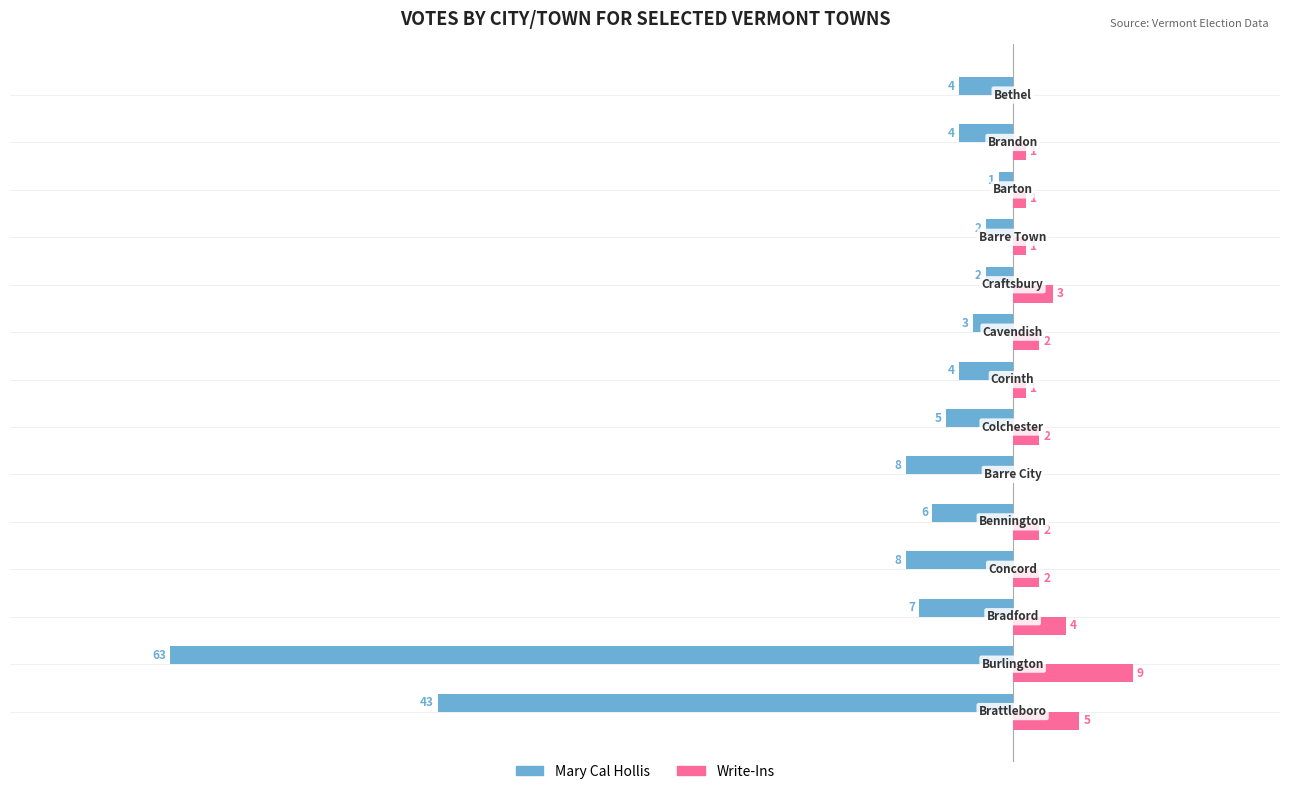

Which series has the largest total across all categories?

Write-Ins